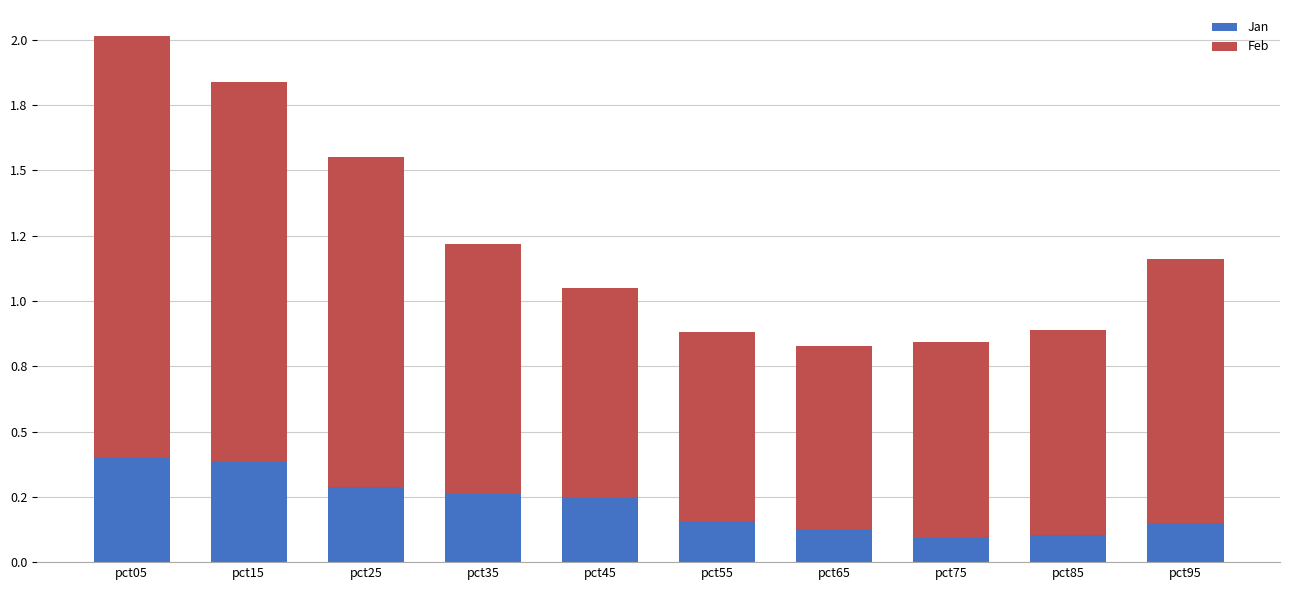

Rank the categories by Feb value from highest to lowest.

pct05, pct15, pct25, pct95, pct35, pct45, pct85, pct75, pct55, pct65